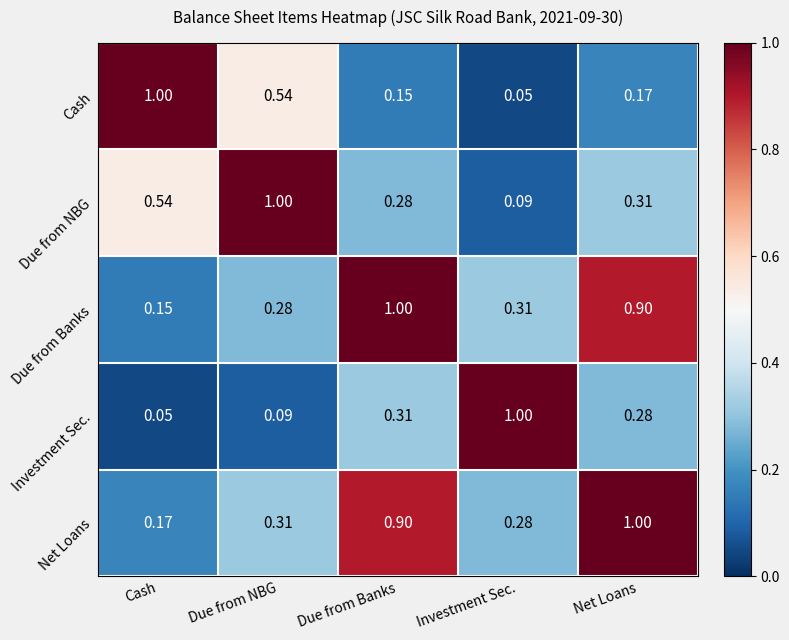

Which series has the largest total across all categories?

Net Loans